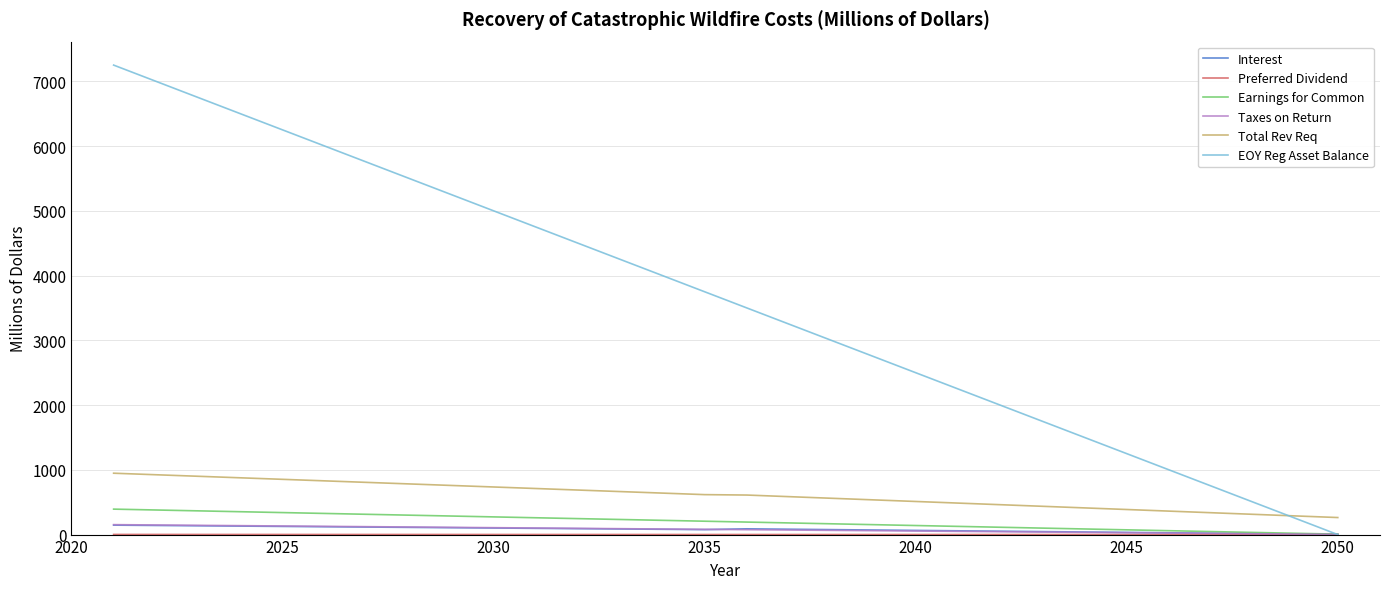

Which series has the largest total across all categories?

EOY Reg Asset Balance